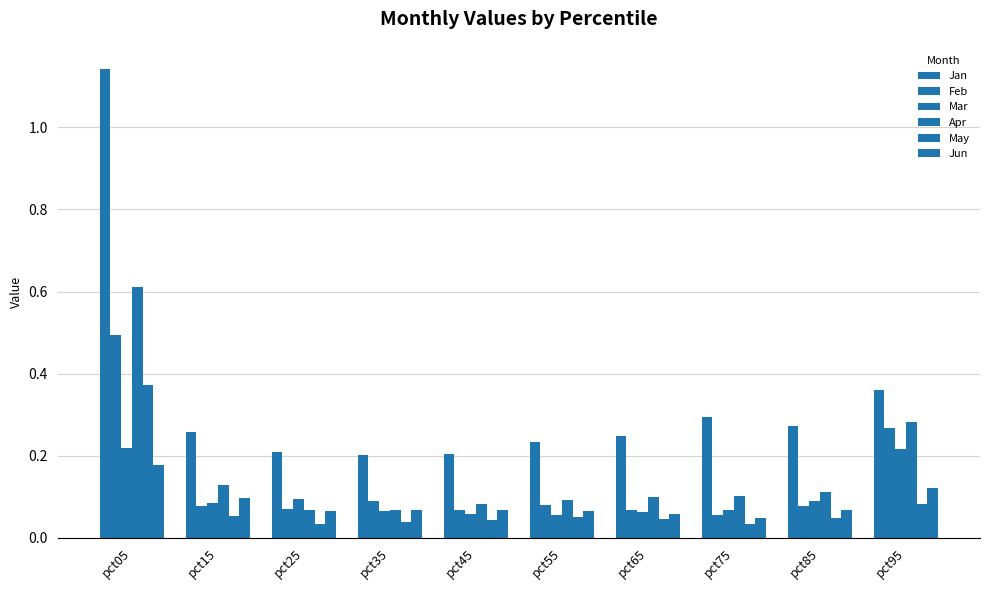

Which series has the widest spread of values?

Jan